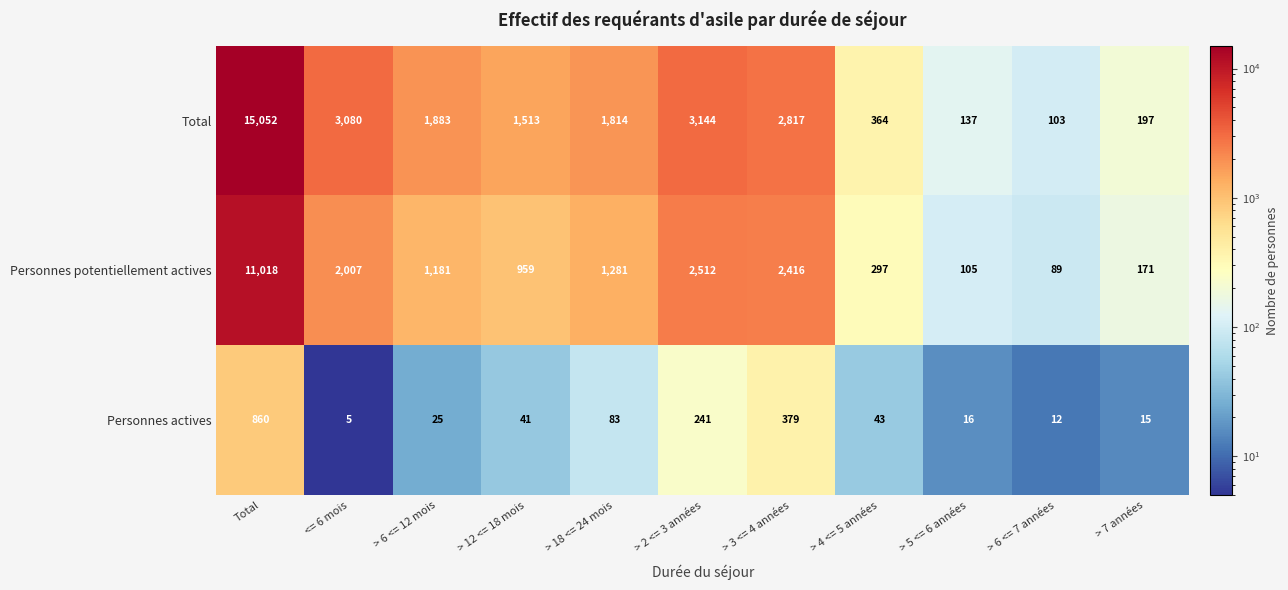

Is the value of Total at > 5 <= 6 années greater than the value of Personnes actives at > 4 <= 5 années?

Yes